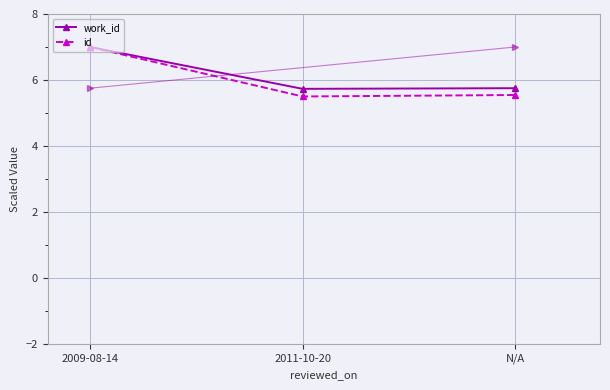

Which category has the highest value across all series?

2009-08-14